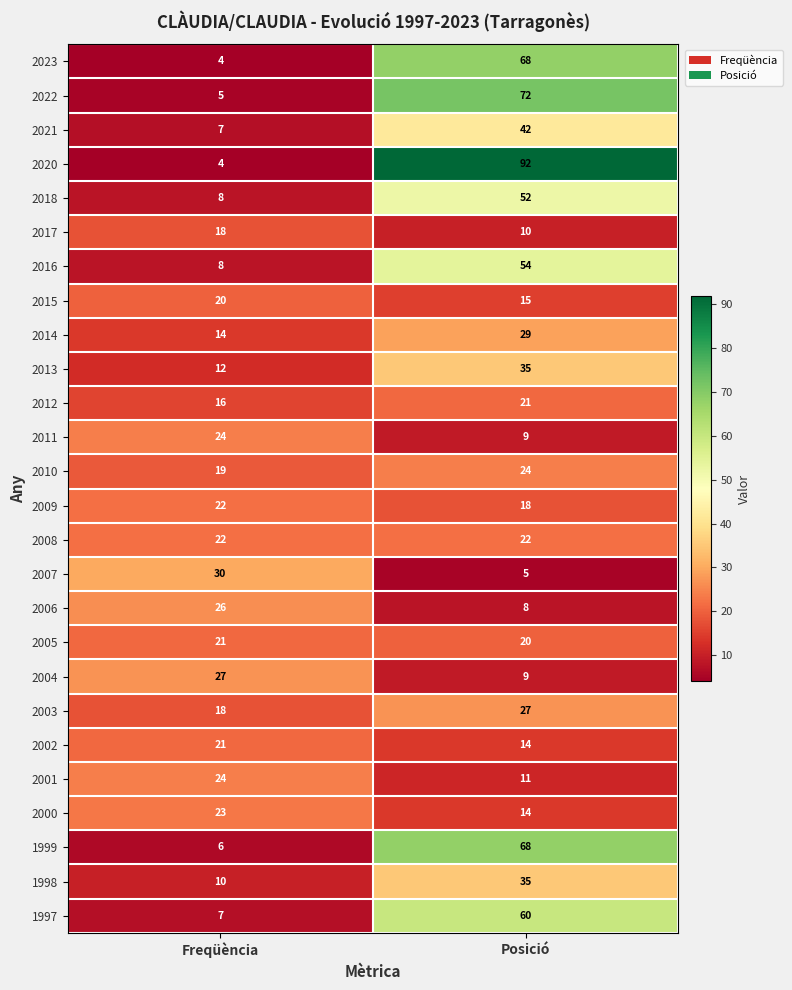

True or false: 2000 has a value of 7 at Freqüència.

False